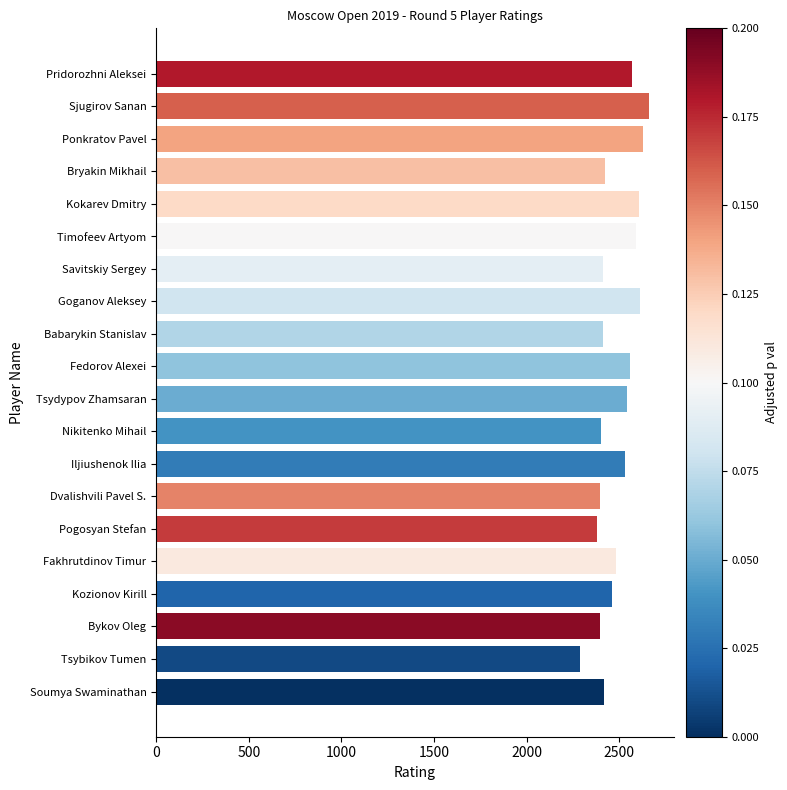

What is the label of the 13th bar from the bottom?

Goganov Aleksey